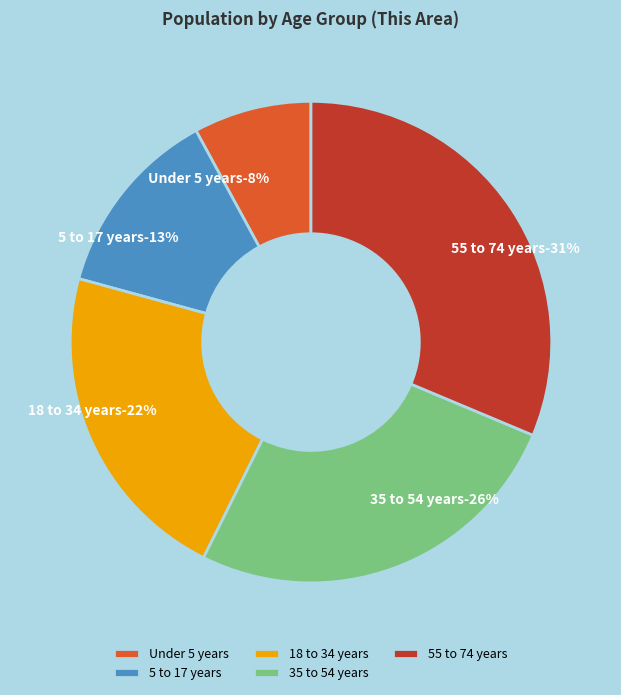

Is there a majority slice in this chart?

No